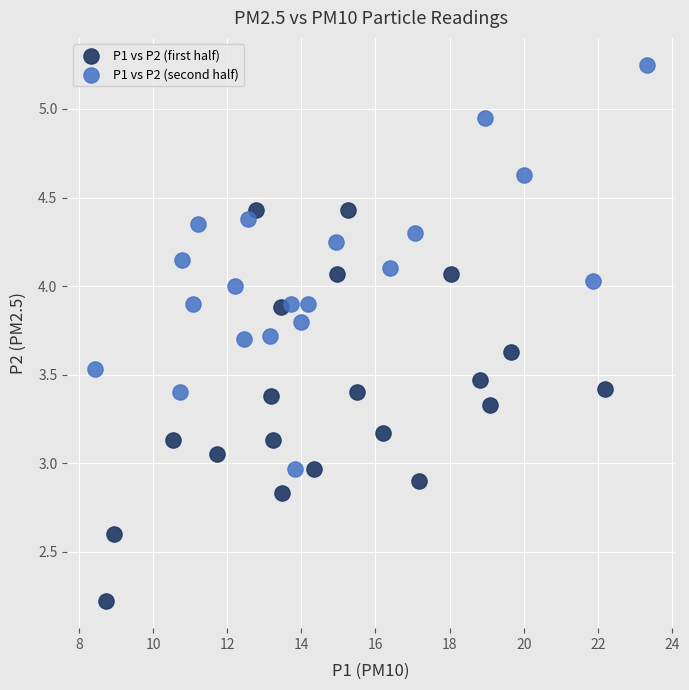

Which series contains the highest Y value?

P1 vs P2 (second half)